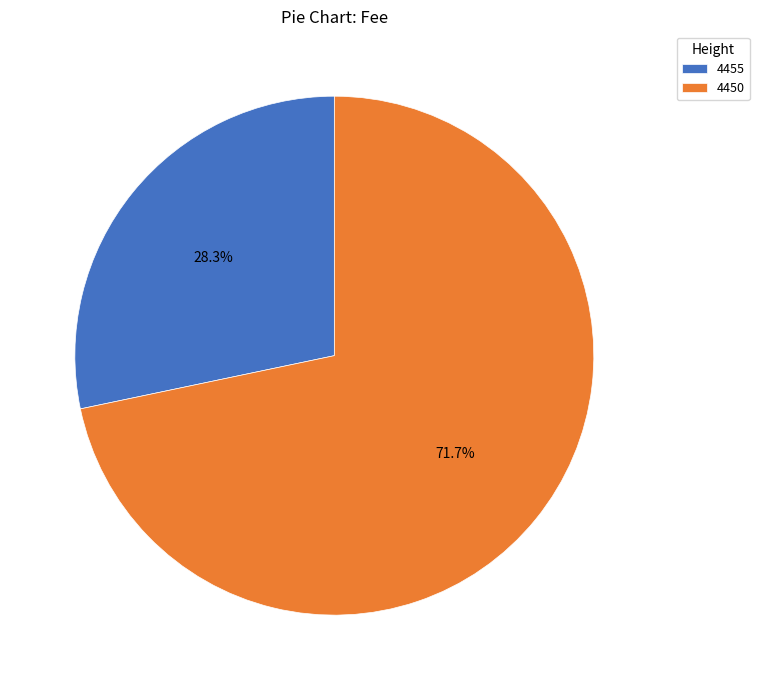

Which category has the smallest portion of the pie?

4455